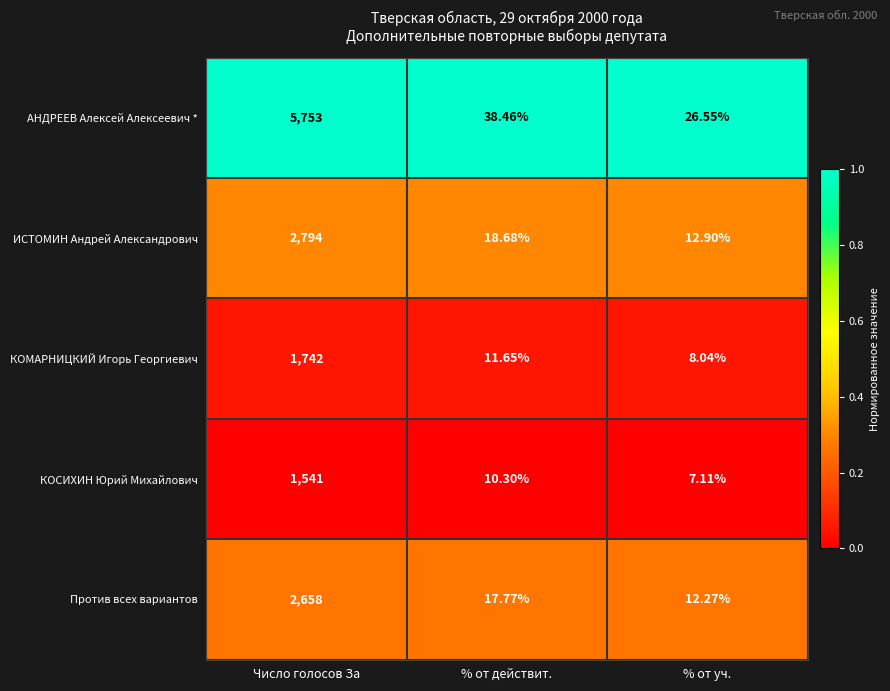

Between Число голосов За and % от уч., which series saw the biggest shift?

АНДРЕЕВ Алексей Алексеевич *